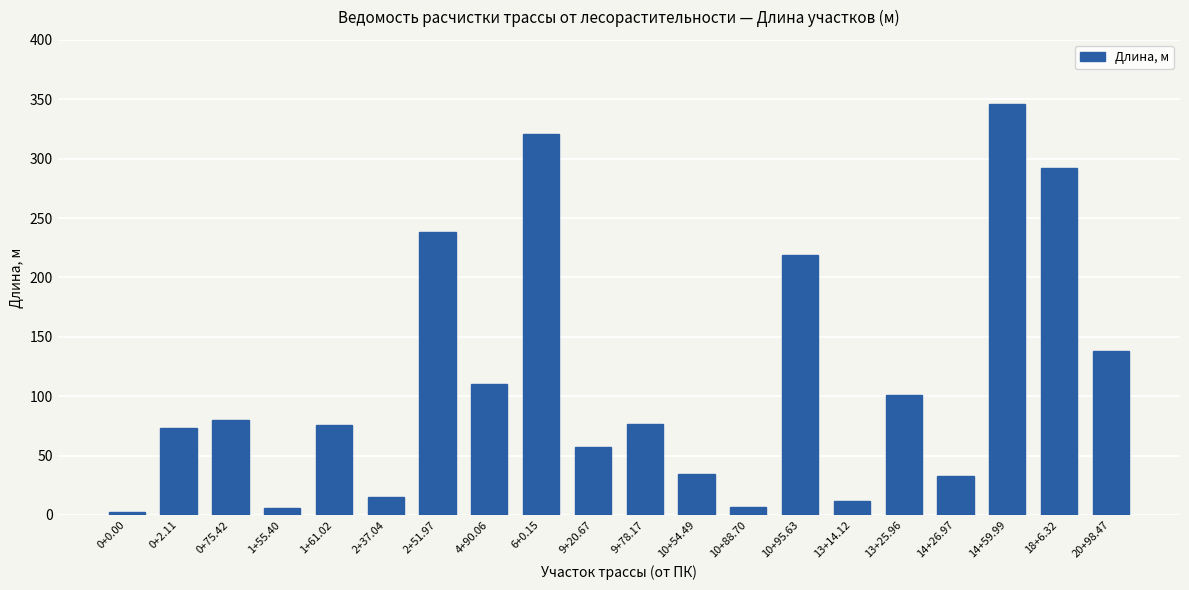

The value at 10+95.63 is 128.1. True or false?

False